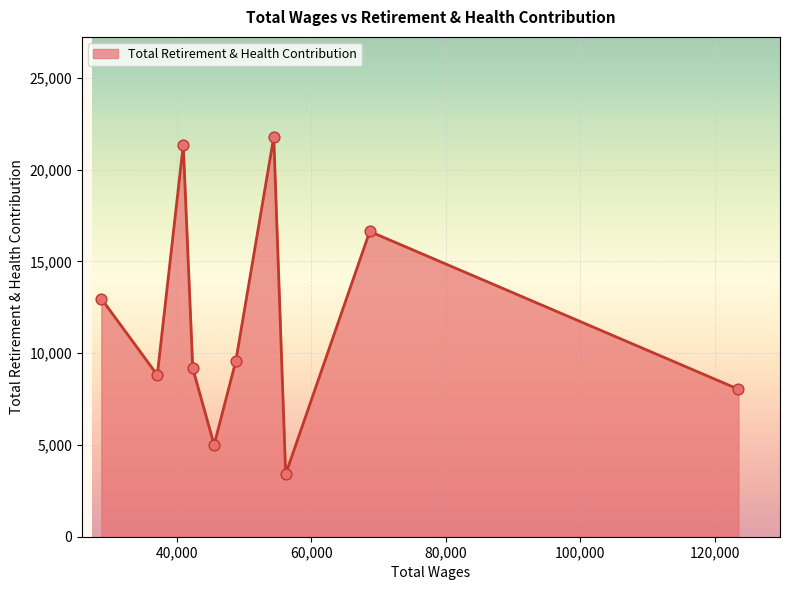

What is the minimum value shown in the chart?

3409